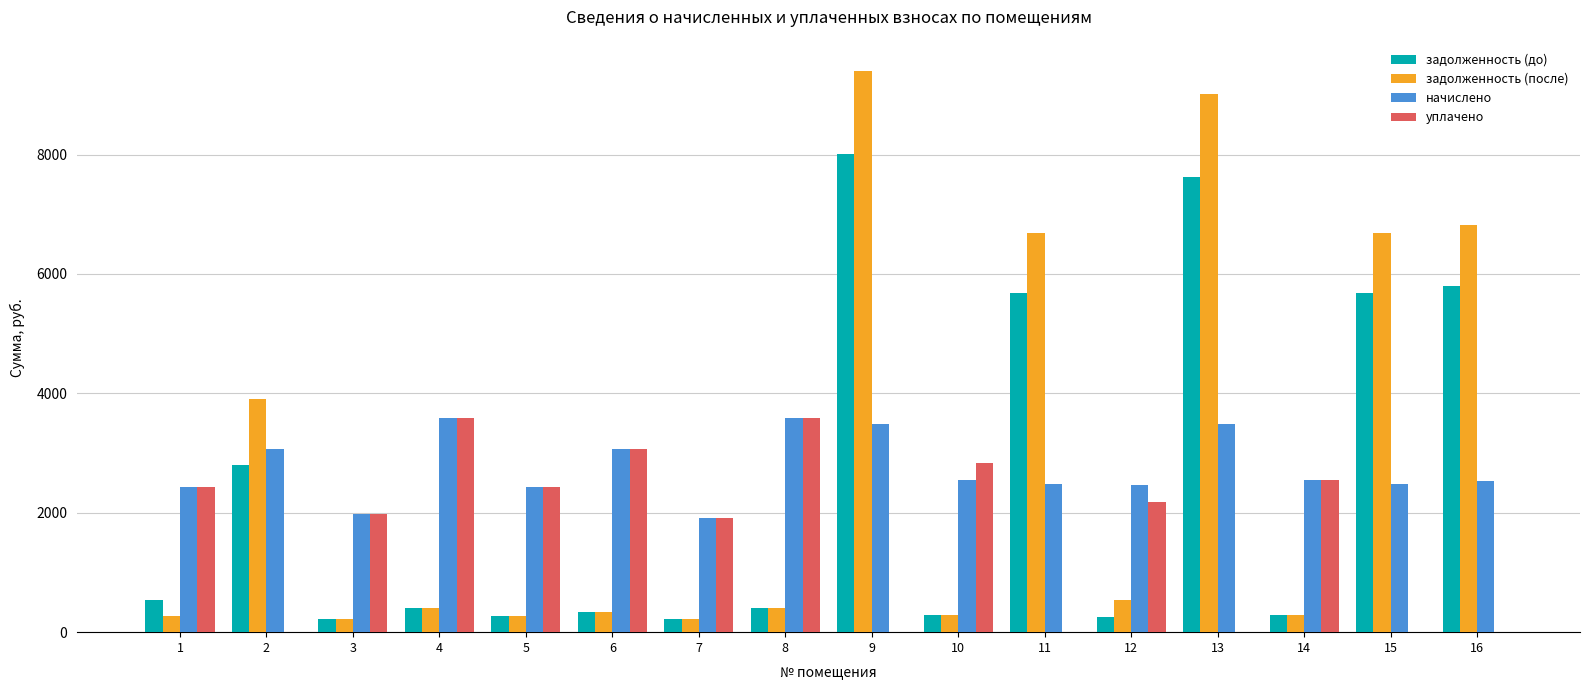

Are the bars grouped side by side (vs. stacked)?

Yes